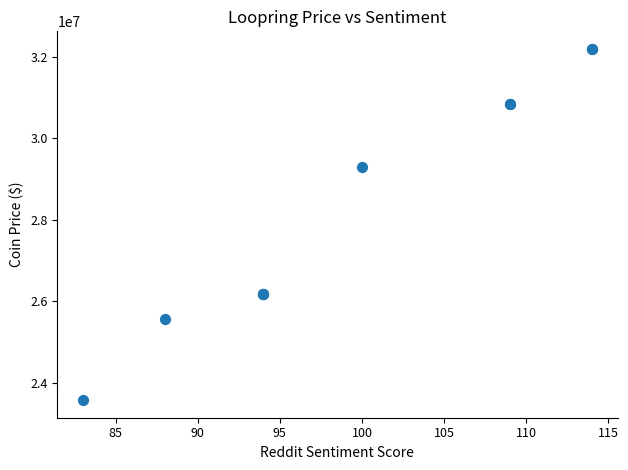

What Y value in the scatter plot is closest to 27880545?

29290610